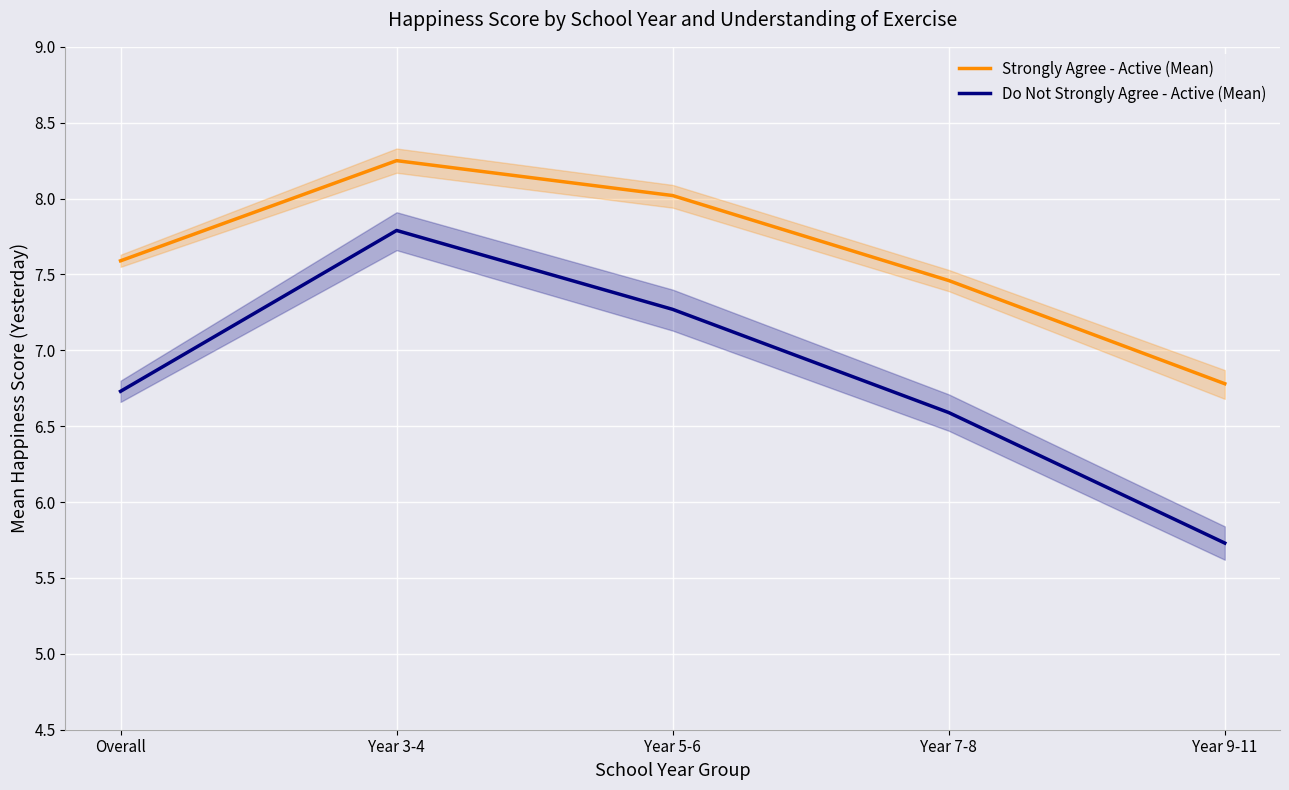

Which label corresponds to the smallest value in the chart?

Year 9-11